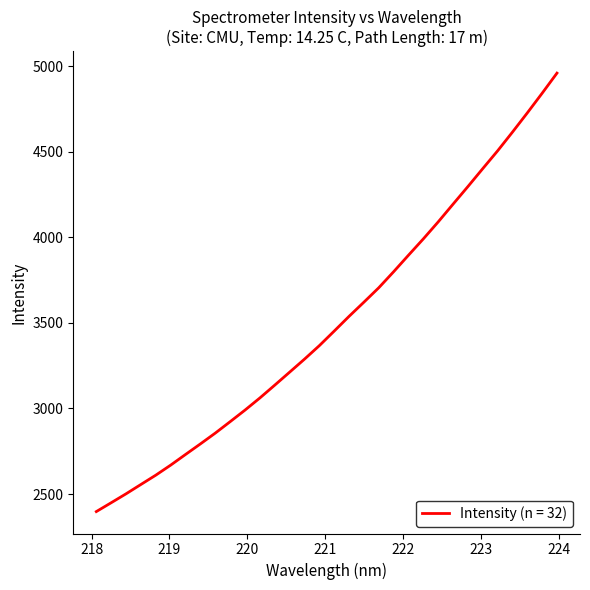

What is the difference between the maximum and minimum values?

2561.5